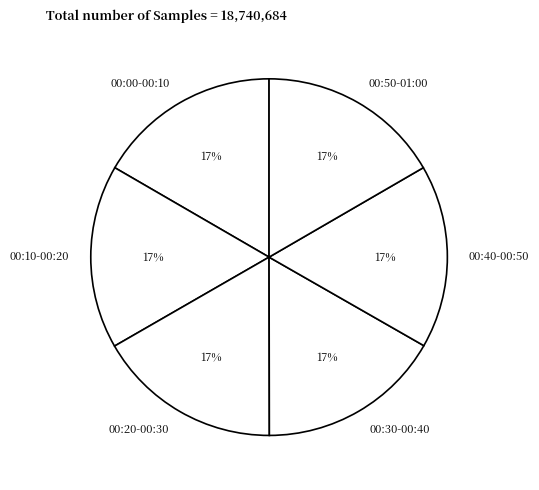

To the nearest percent, what is the average slice percentage?

17%